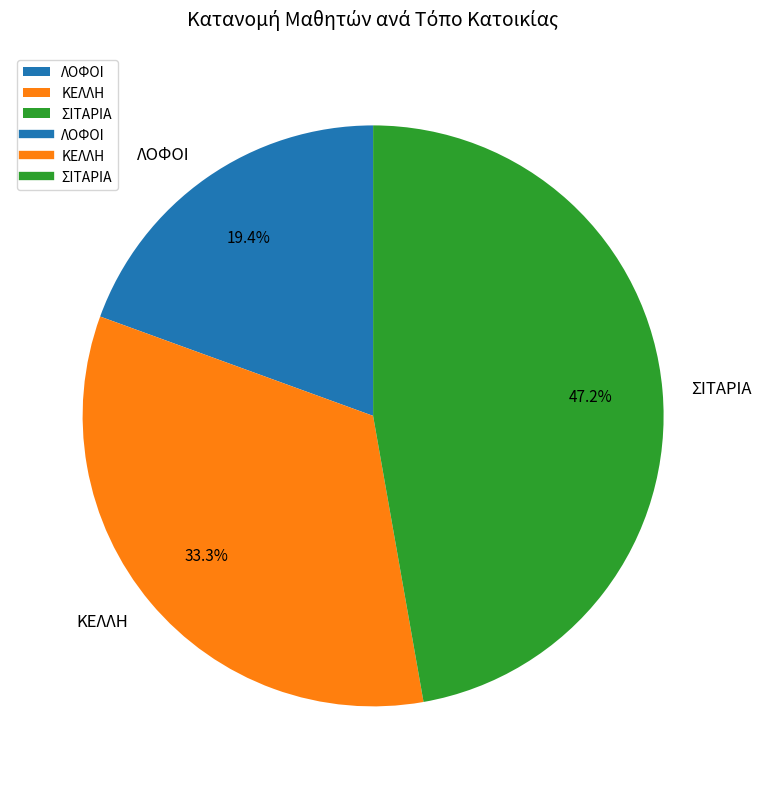

The ΣΙΤΑΡΙΑ slice represents 47% of the pie. True or false?

True